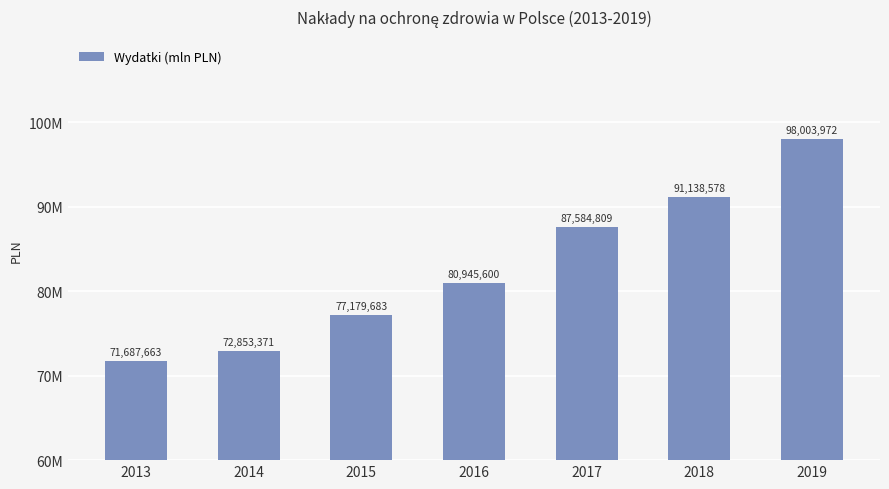

Which has a higher value, 2014 or 2013?

2014